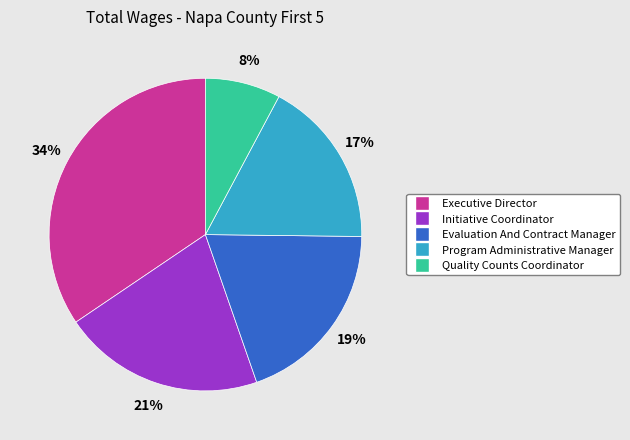

To the nearest percent, what is the combined percentage of Evaluation And Contract Manager and Executive Director?

54%